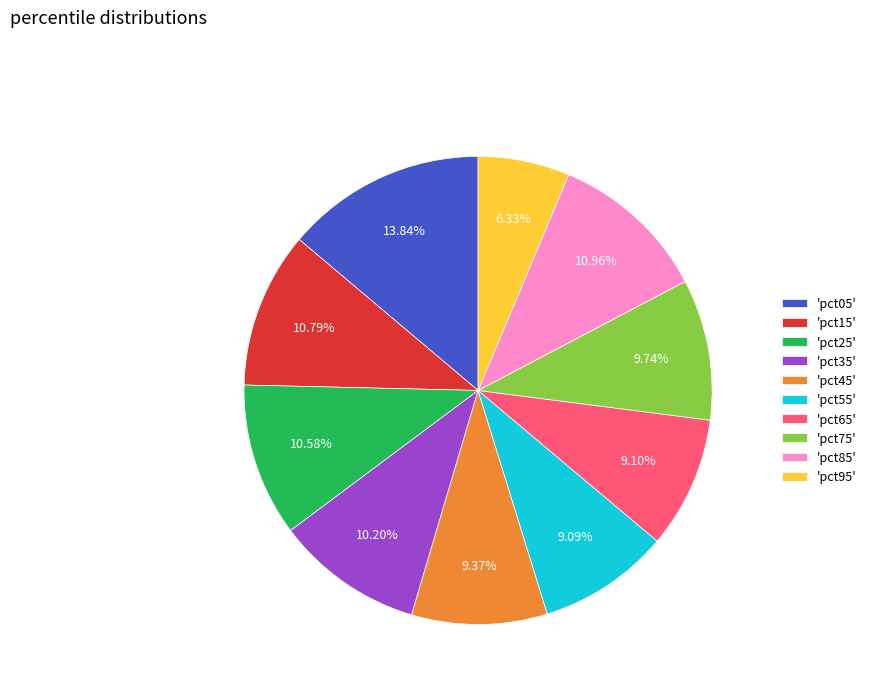

Is there any slice that represents more than half of the pie?

No